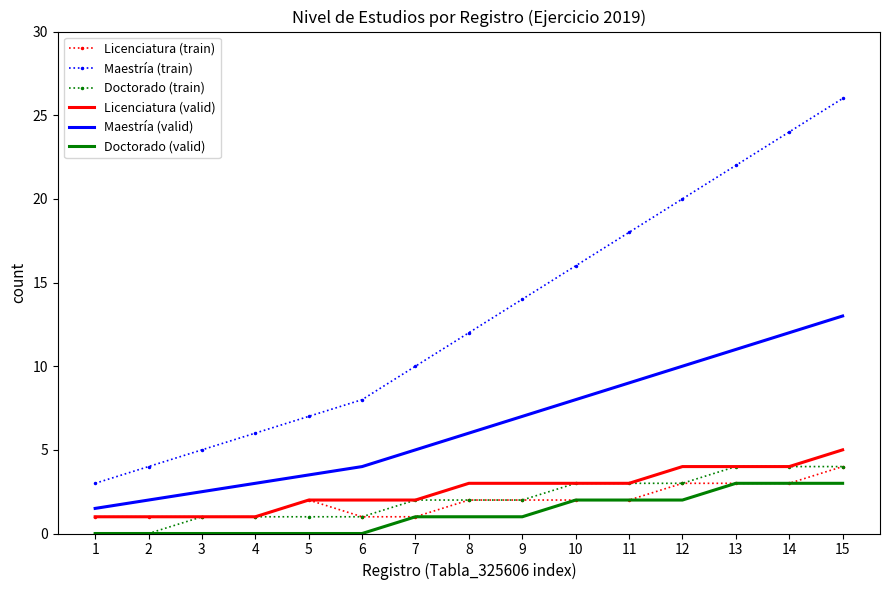

Rank the categories by Maestría (train) value from highest to lowest.

15, 14, 13, 12, 11, 10, 9, 8, 7, 6, 5, 4, 3, 2, 1